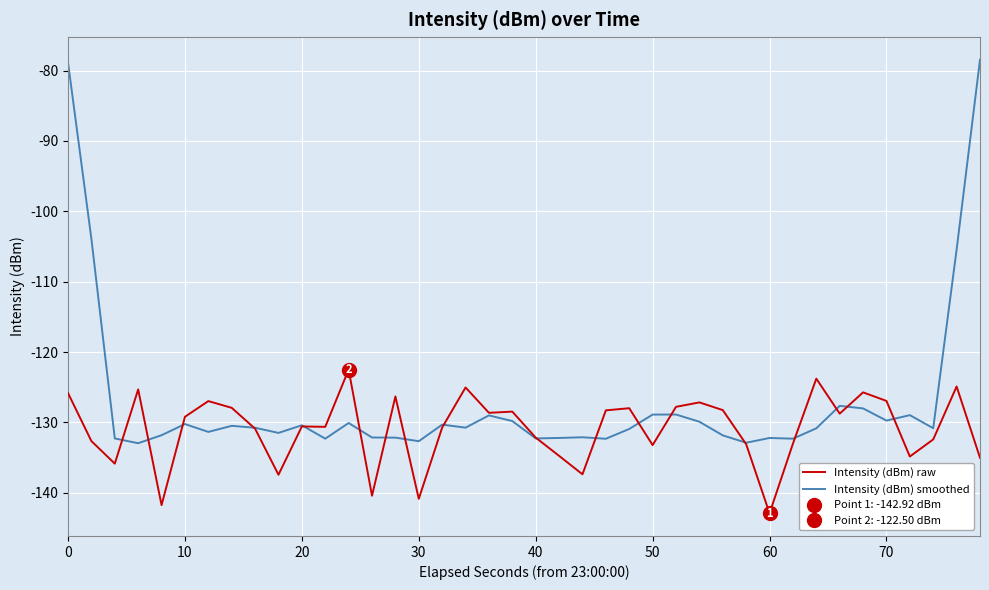

What is the maximum value for Intensity (dBm) smoothed?

-78.5